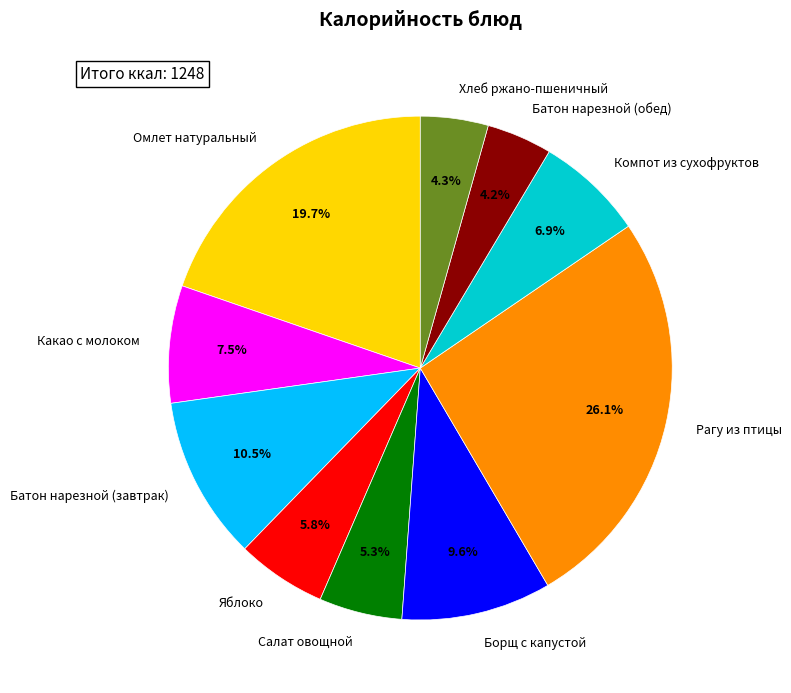

Approximately how many times larger is the value at Яблоко compared to Компот из сухофруктов?

0.8